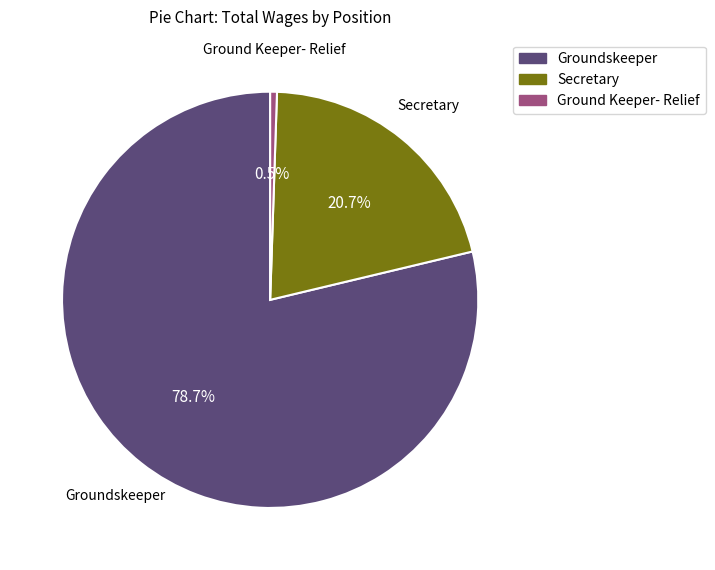

Is there a majority slice in this chart?

Yes